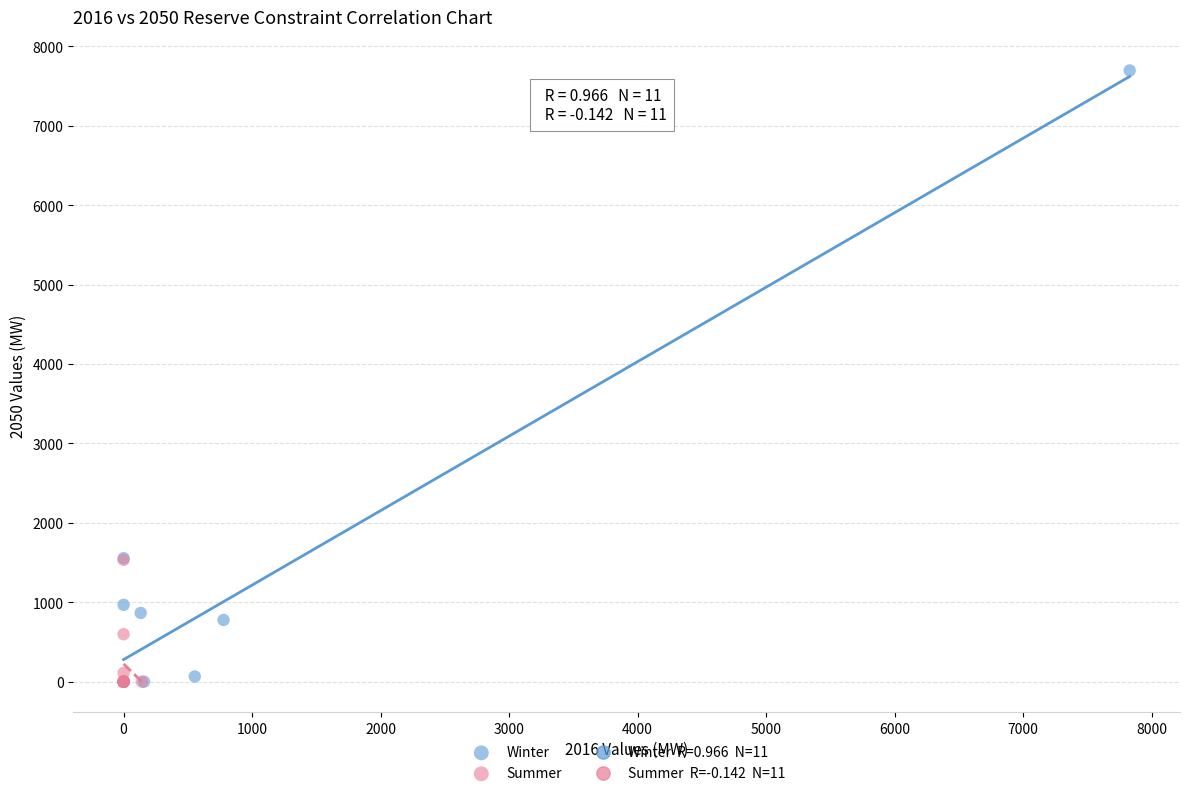

Which series reaches the maximum Y coordinate?

Winter